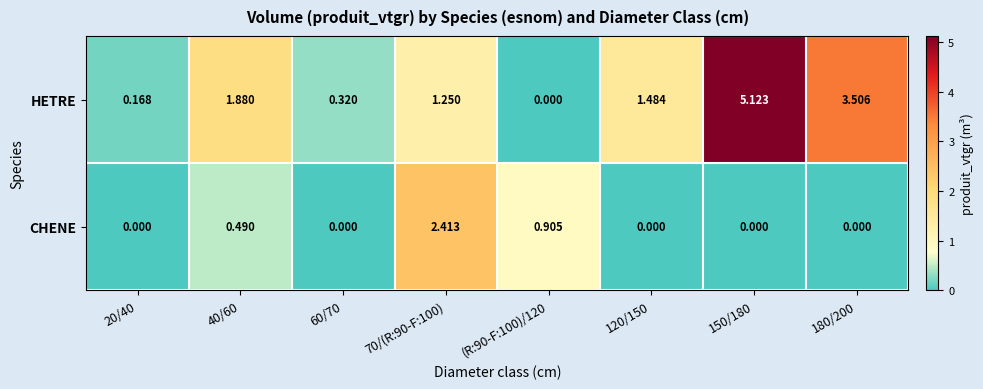

Count the number of data series in this chart.

2